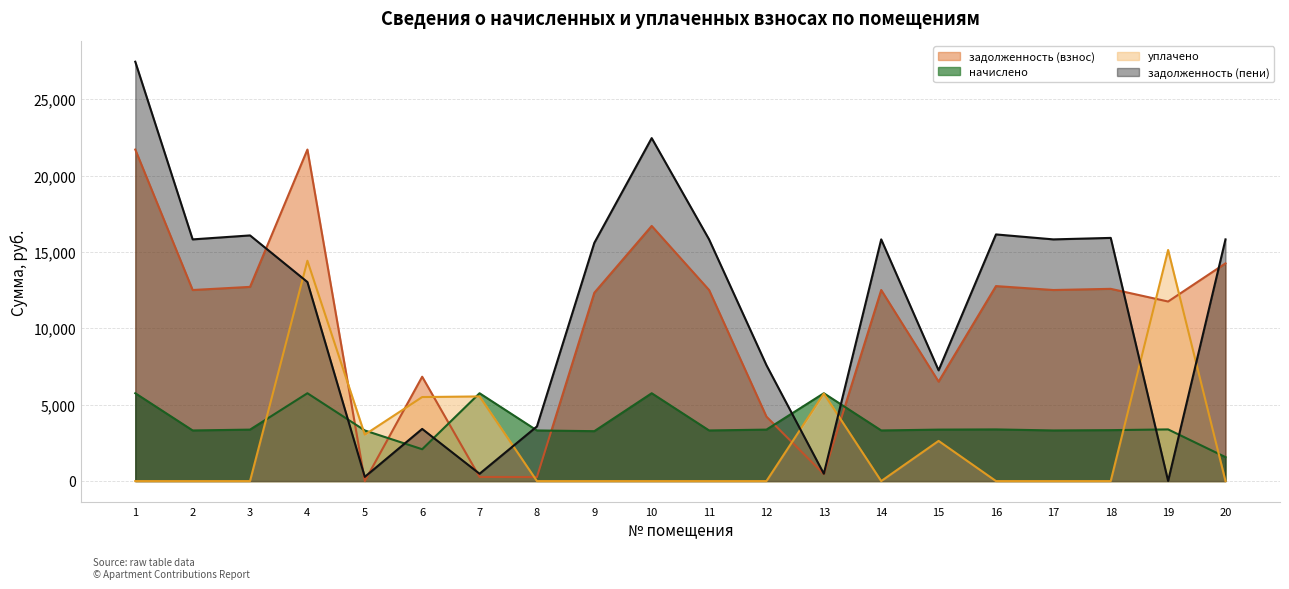

Which label corresponds to the largest value in the chart?

1